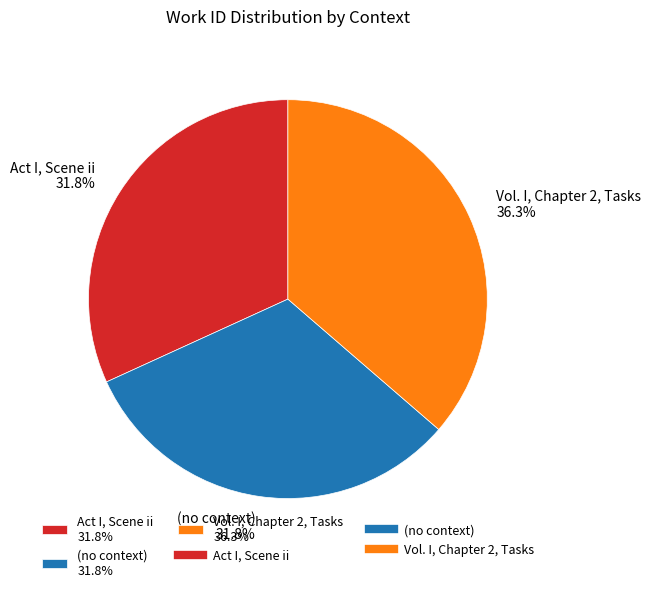

The Act I, Scene ii slice represents 22% of the pie. True or false?

False